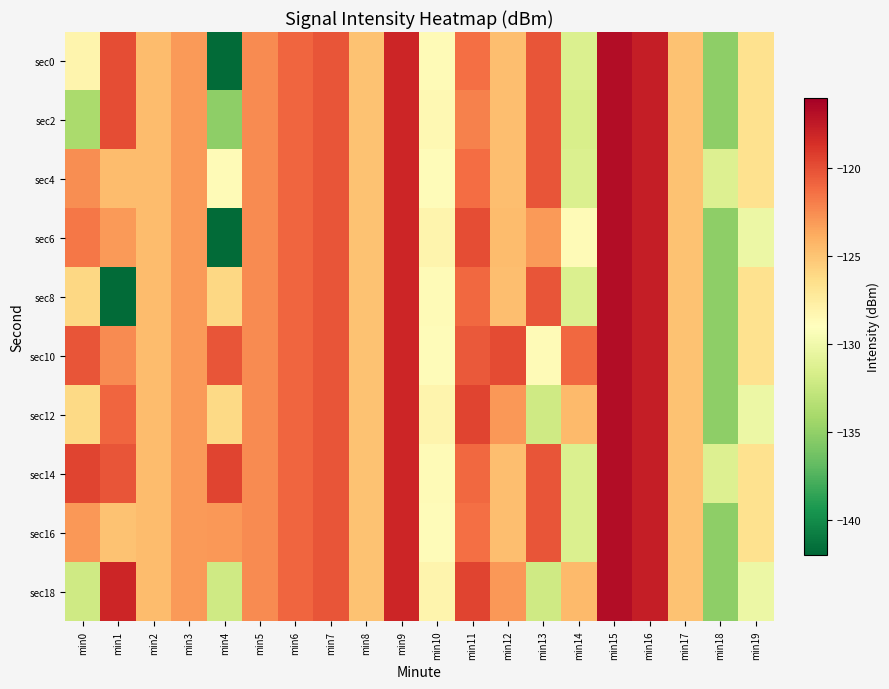

Which series has the largest range (max minus min)?

sec0